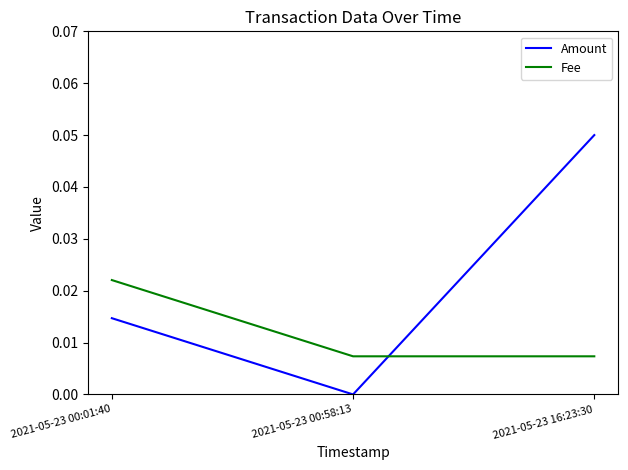

What position from the left is 2021-05-23 16:23:30?

3